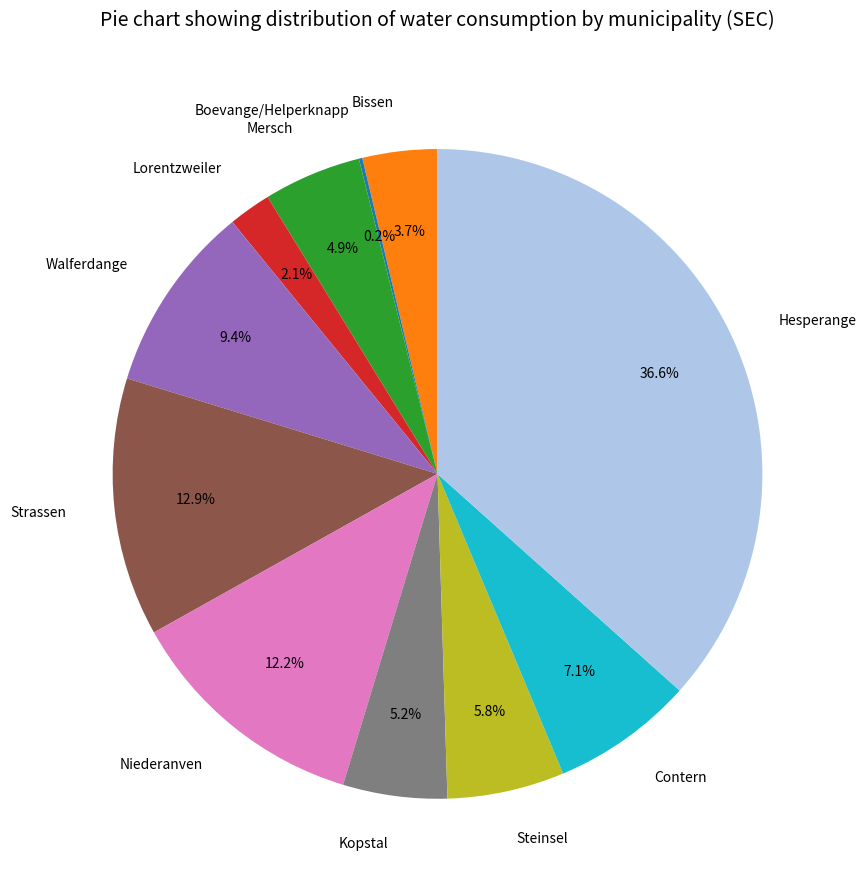

What is the largest slice in the pie chart?

Hesperange